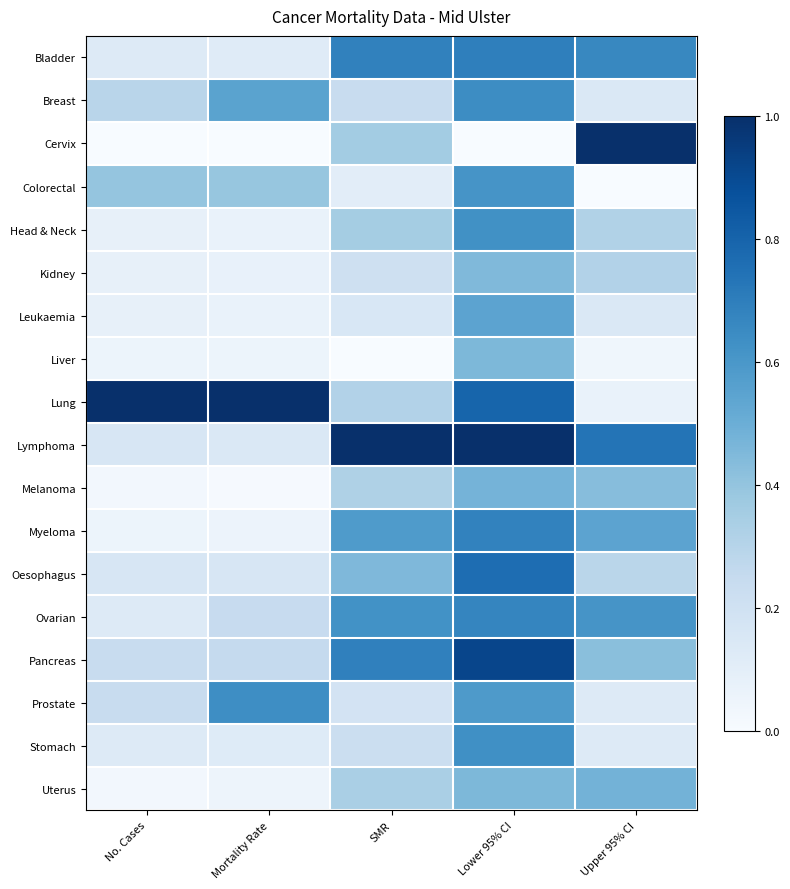

Reading right to left, extract all data points from this chart.

Bladder: Upper 95% CI=0.7	Lower 95% CI=0.7	SMR=0.7	Mortality Rate=0.1	No. Cases=0.1
Breast: Upper 95% CI=0.1	Lower 95% CI=0.6	SMR=0.2	Mortality Rate=0.6	No. Cases=0.3
Cervix: Upper 95% CI=1.0	Lower 95% CI=0.0	SMR=0.4	Mortality Rate=0.0	No. Cases=0.0
Colorectal: Upper 95% CI=0.0	Lower 95% CI=0.6	SMR=0.1	Mortality Rate=0.4	No. Cases=0.4
Head & Neck: Upper 95% CI=0.3	Lower 95% CI=0.6	SMR=0.4	Mortality Rate=0.1	No. Cases=0.1
Kidney: Upper 95% CI=0.3	Lower 95% CI=0.4	SMR=0.2	Mortality Rate=0.1	No. Cases=0.1
Leukaemia: Upper 95% CI=0.1	Lower 95% CI=0.5	SMR=0.2	Mortality Rate=0.1	No. Cases=0.1
Liver: Upper 95% CI=0.0	Lower 95% CI=0.5	SMR=0.0	Mortality Rate=0.1	No. Cases=0.1
Lung: Upper 95% CI=0.1	Lower 95% CI=0.8	SMR=0.3	Mortality Rate=1.0	No. Cases=1.0
Lymphoma: Upper 95% CI=0.7	Lower 95% CI=1.0	SMR=1.0	Mortality Rate=0.1	No. Cases=0.2
Melanoma: Upper 95% CI=0.4	Lower 95% CI=0.5	SMR=0.3	Mortality Rate=0.0	No. Cases=0.0
Myeloma: Upper 95% CI=0.5	Lower 95% CI=0.7	SMR=0.6	Mortality Rate=0.1	No. Cases=0.1
Oesophagus: Upper 95% CI=0.3	Lower 95% CI=0.8	SMR=0.5	Mortality Rate=0.2	No. Cases=0.2
Ovarian: Upper 95% CI=0.6	Lower 95% CI=0.7	SMR=0.6	Mortality Rate=0.2	No. Cases=0.1
Pancreas: Upper 95% CI=0.4	Lower 95% CI=0.9	SMR=0.7	Mortality Rate=0.3	No. Cases=0.2
Prostate: Upper 95% CI=0.1	Lower 95% CI=0.6	SMR=0.2	Mortality Rate=0.6	No. Cases=0.2
Stomach: Upper 95% CI=0.1	Lower 95% CI=0.6	SMR=0.2	Mortality Rate=0.1	No. Cases=0.1
Uterus: Upper 95% CI=0.5	Lower 95% CI=0.5	SMR=0.3	Mortality Rate=0.0	No. Cases=0.0